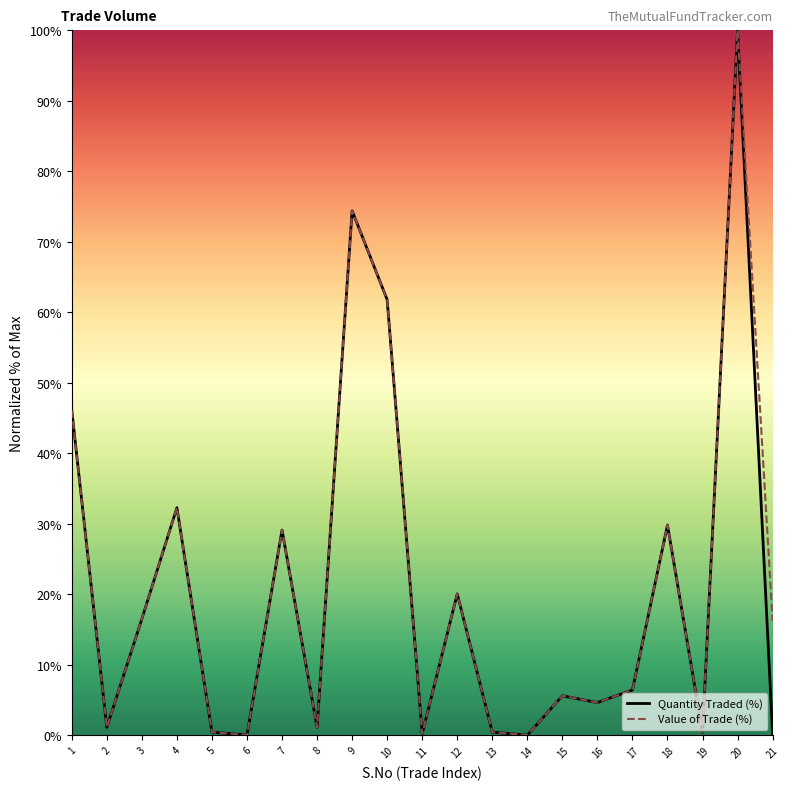

What is the sum of the Value of Trade (%) values at 12 and 7?

49.2